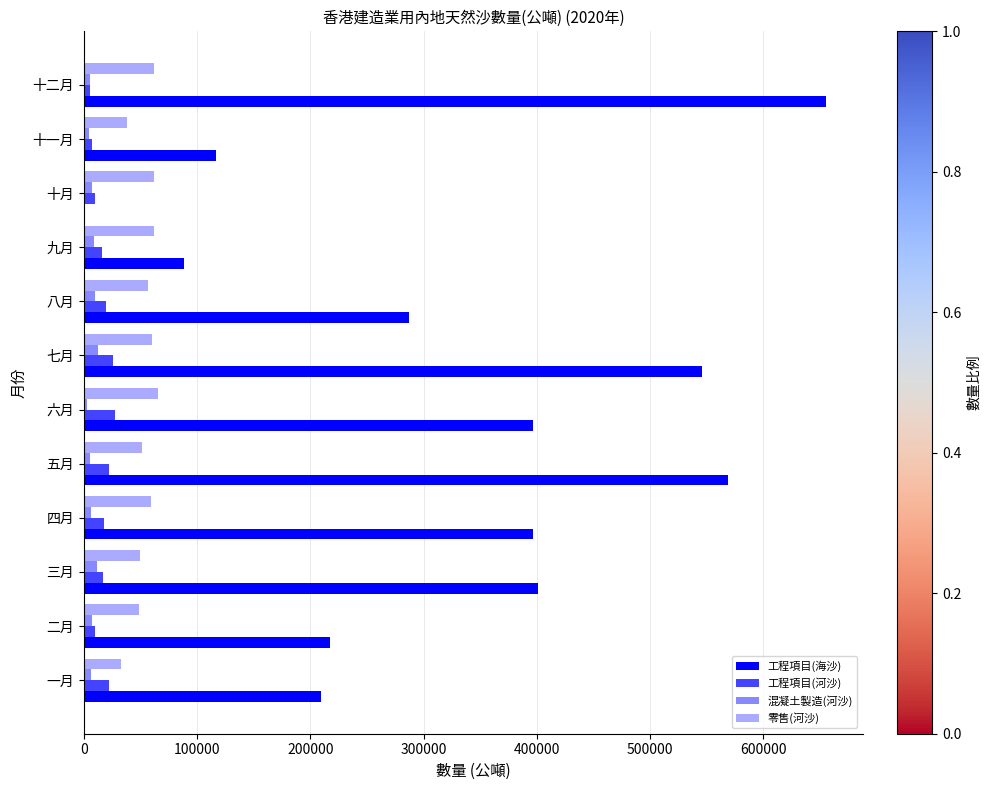

Is it true that 工程項目(河沙) equals 25274 at 七月?

True